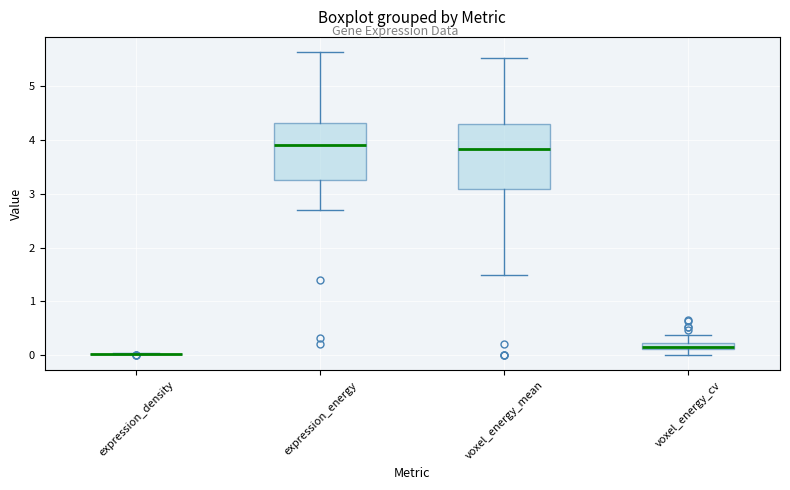

Comparing the boxes themselves (not the whiskers), which one is the tallest?

voxel_energy_mean